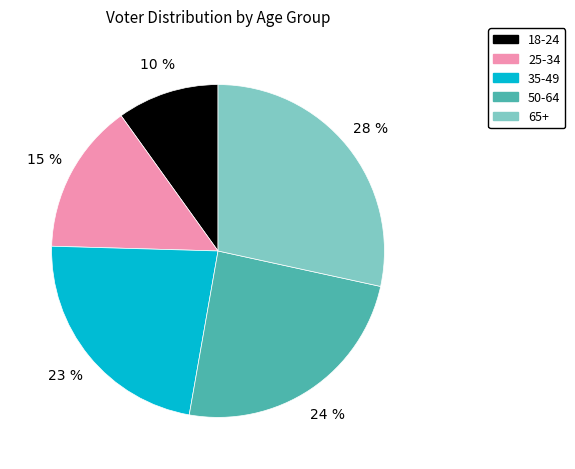

What is the ratio of the value at 50-64 to the value at 65+?

0.9